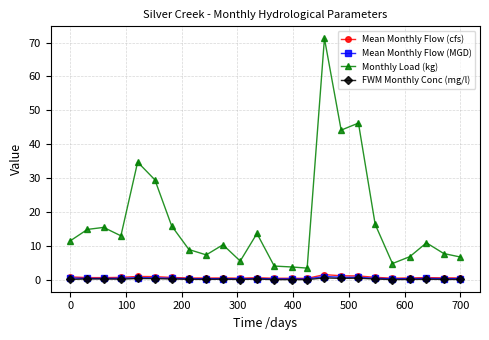

True or false: Mean Monthly Flow (cfs) and Monthly Load (kg) cross at least once.

False